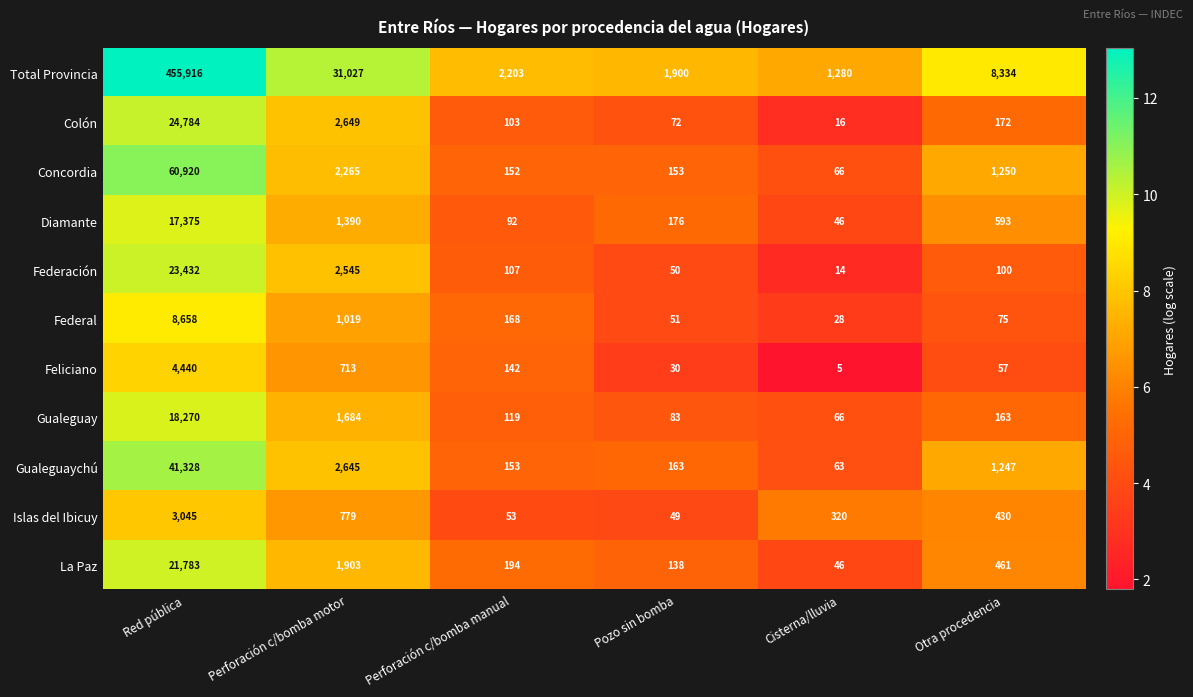

Which series has the largest range (max minus min)?

Total Provincia